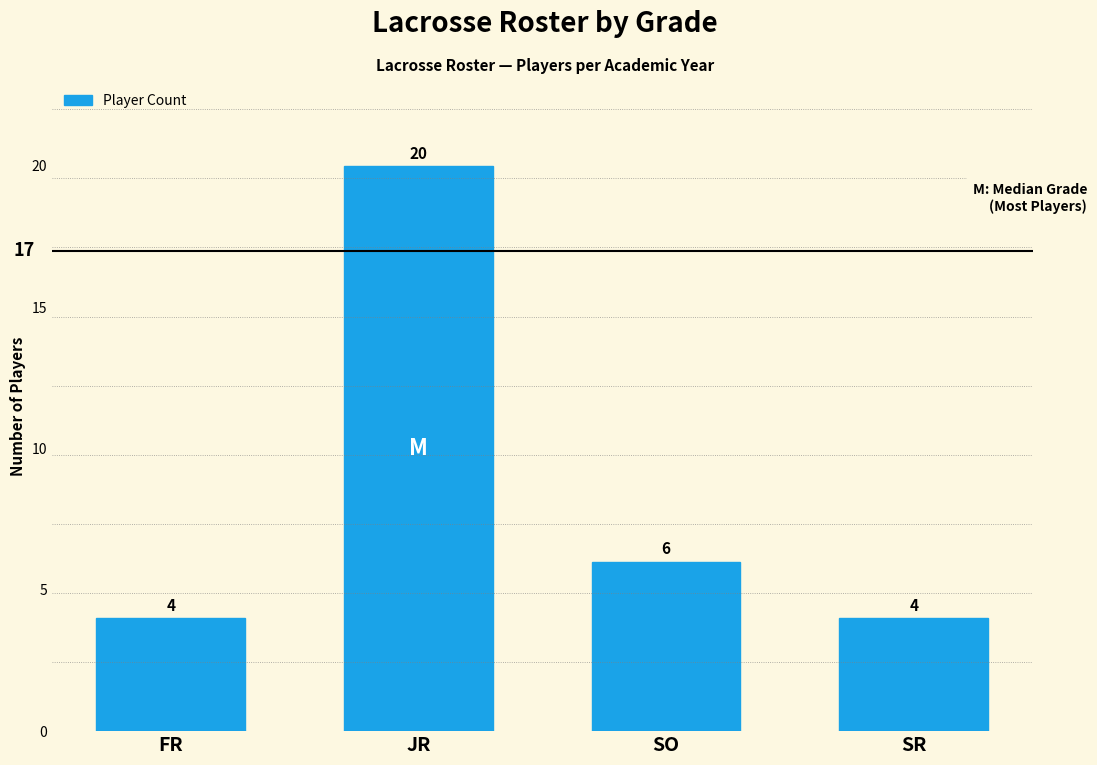

The chart shows a value of 12 at JR. True or false?

False